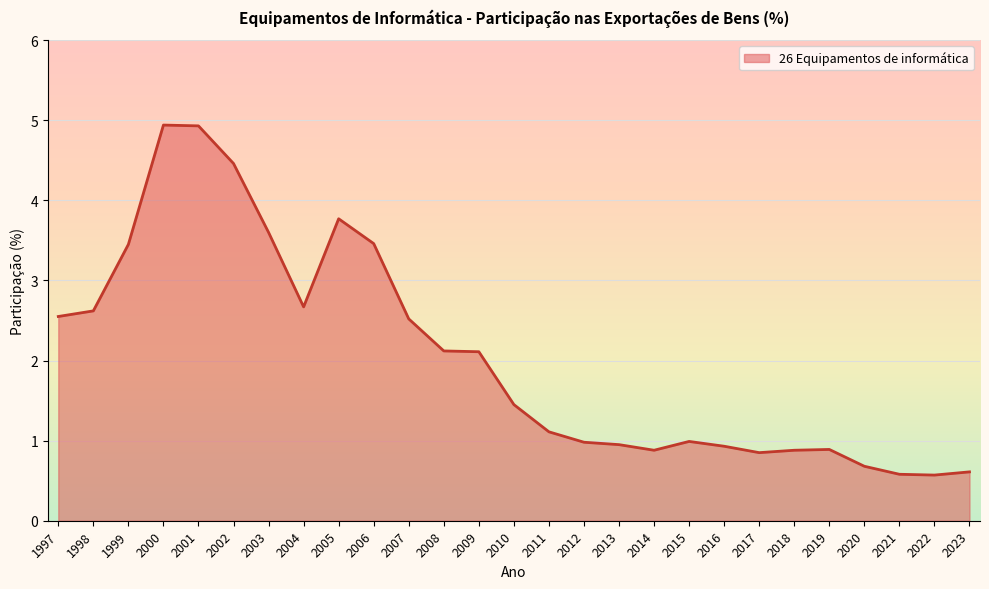

What is the greatest value displayed?

4.9